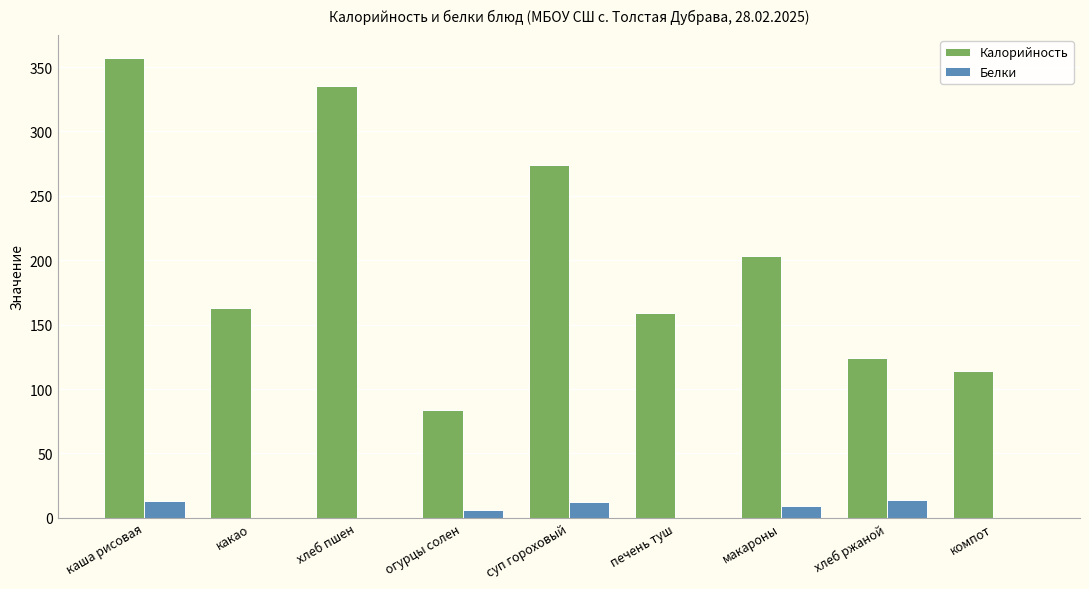

Which series has the largest total across all categories?

Калорийность